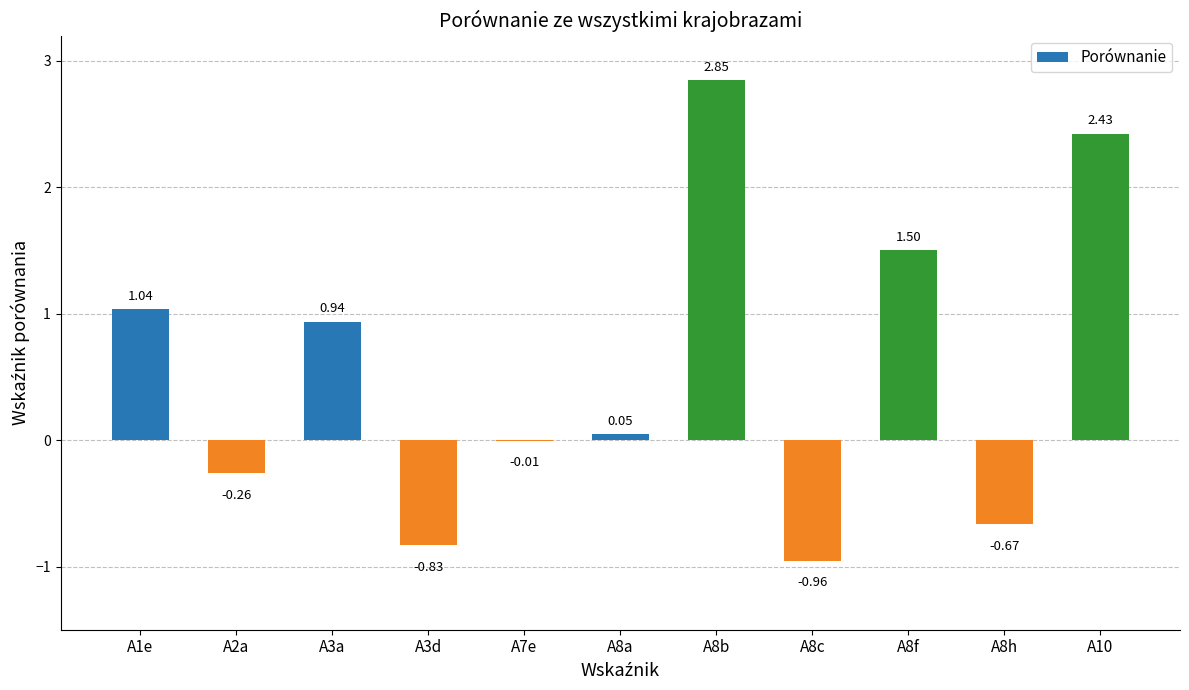

Are the bars grouped side by side (vs. stacked)?

No